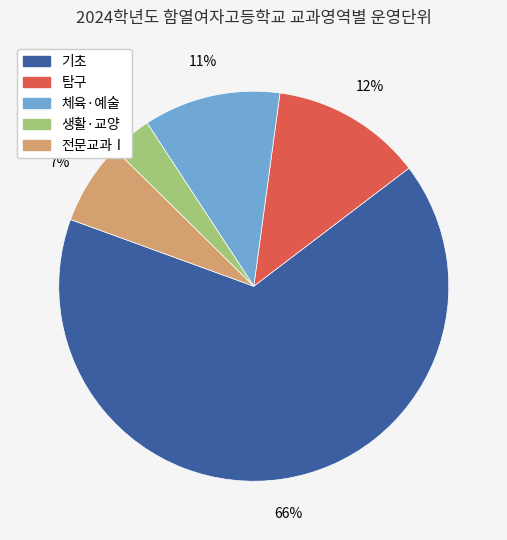

Is there a majority slice in this chart?

Yes